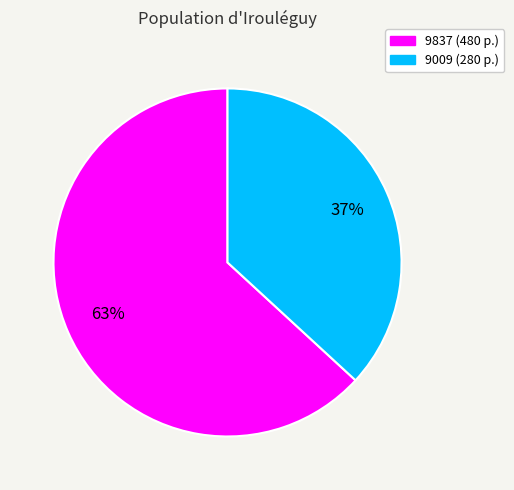

To the nearest percent, what portion does 9009 represent?

37%